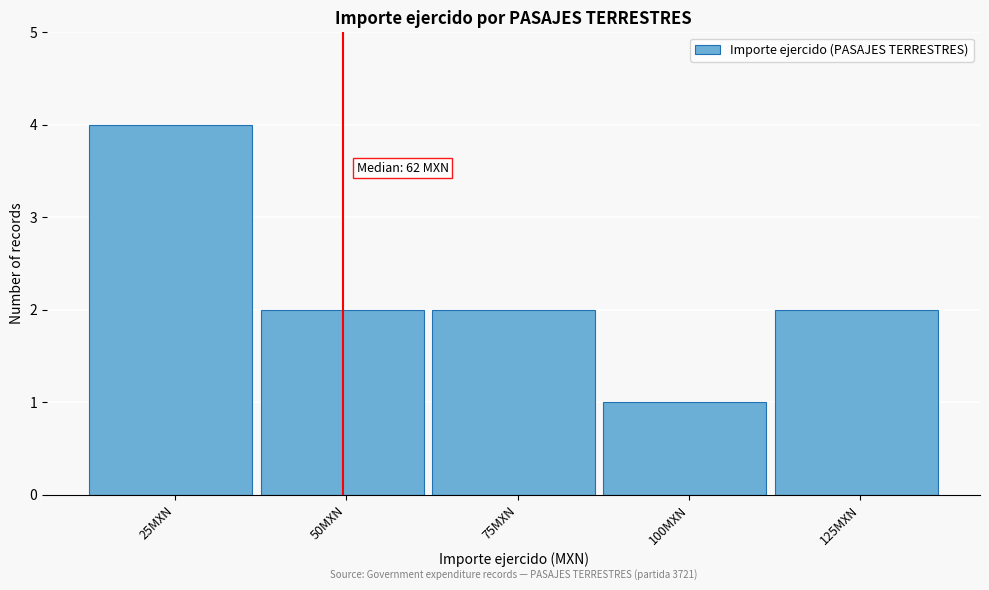

Reading right to left, list all the values displayed in this chart.

2	1	2	2	4